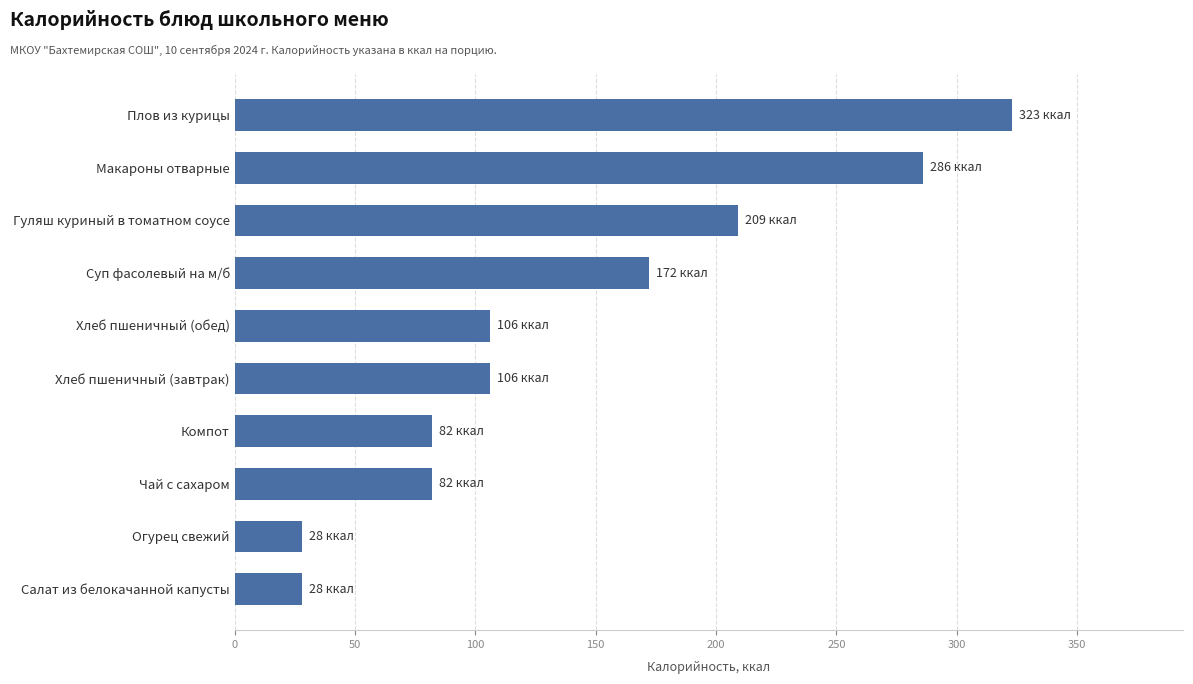

How many bars are there in total?

10